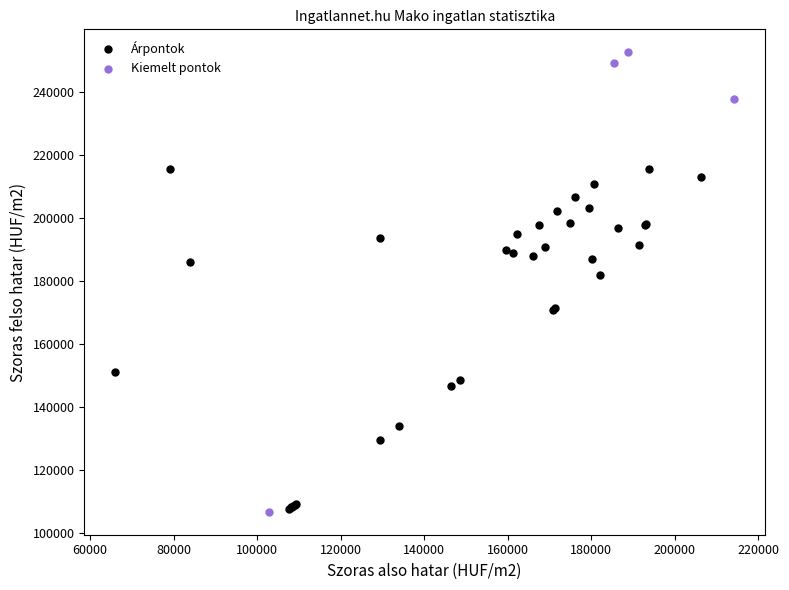

Which series has the widest spread of Y values?

Kiemelt pontok